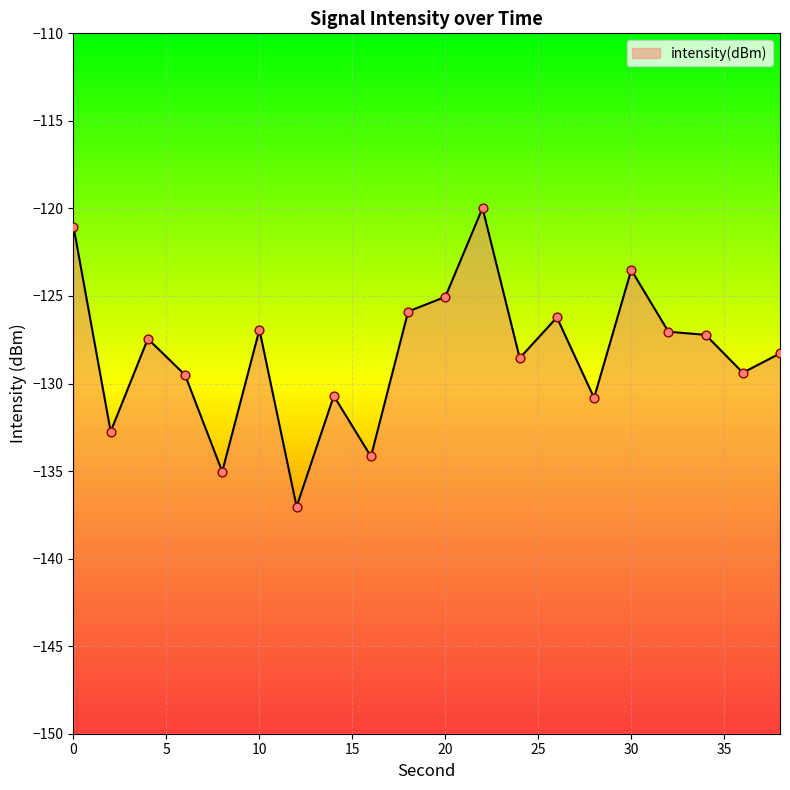

Between 16 and 38, which is larger?

38